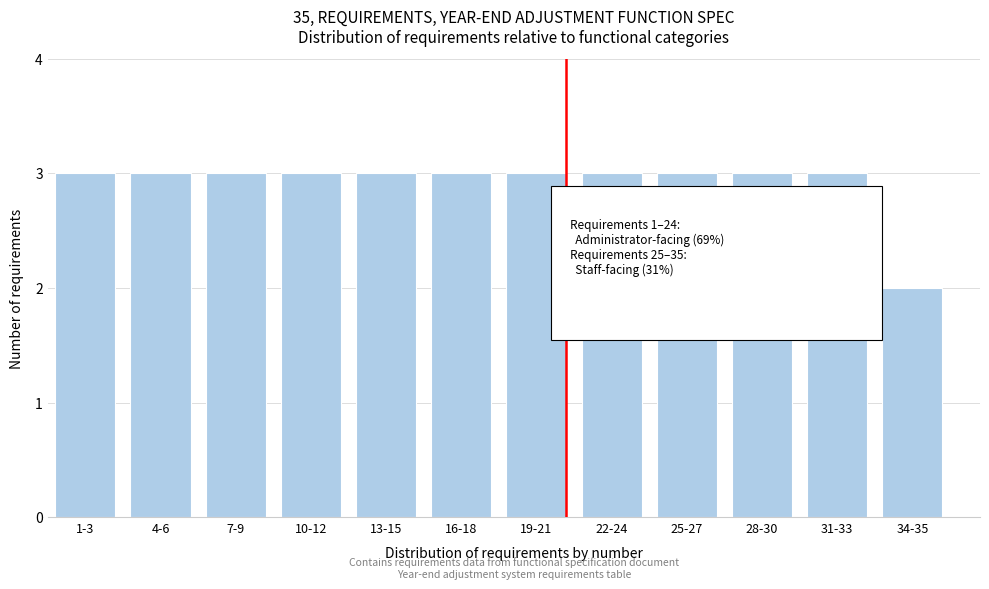

Reading left to right, extract all data points from this chart.

1-3=3	4-6=3	7-9=3	10-12=3	13-15=3	16-18=3	19-21=3	22-24=3	25-27=3	28-30=3	31-33=3	34-35=2